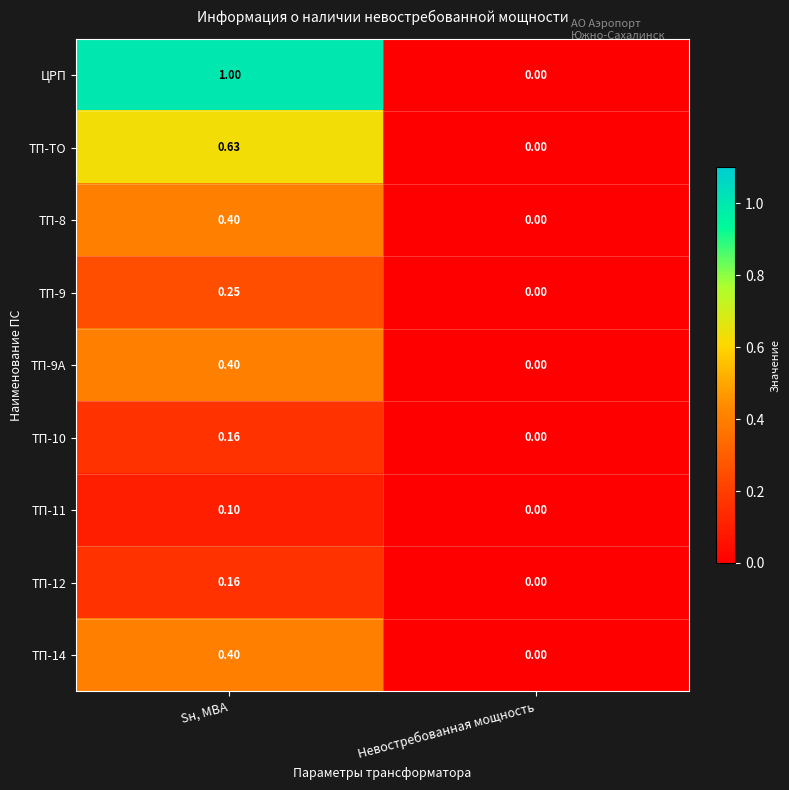

At which label is ТП-11 closest to 0?

Невостребованная мощность